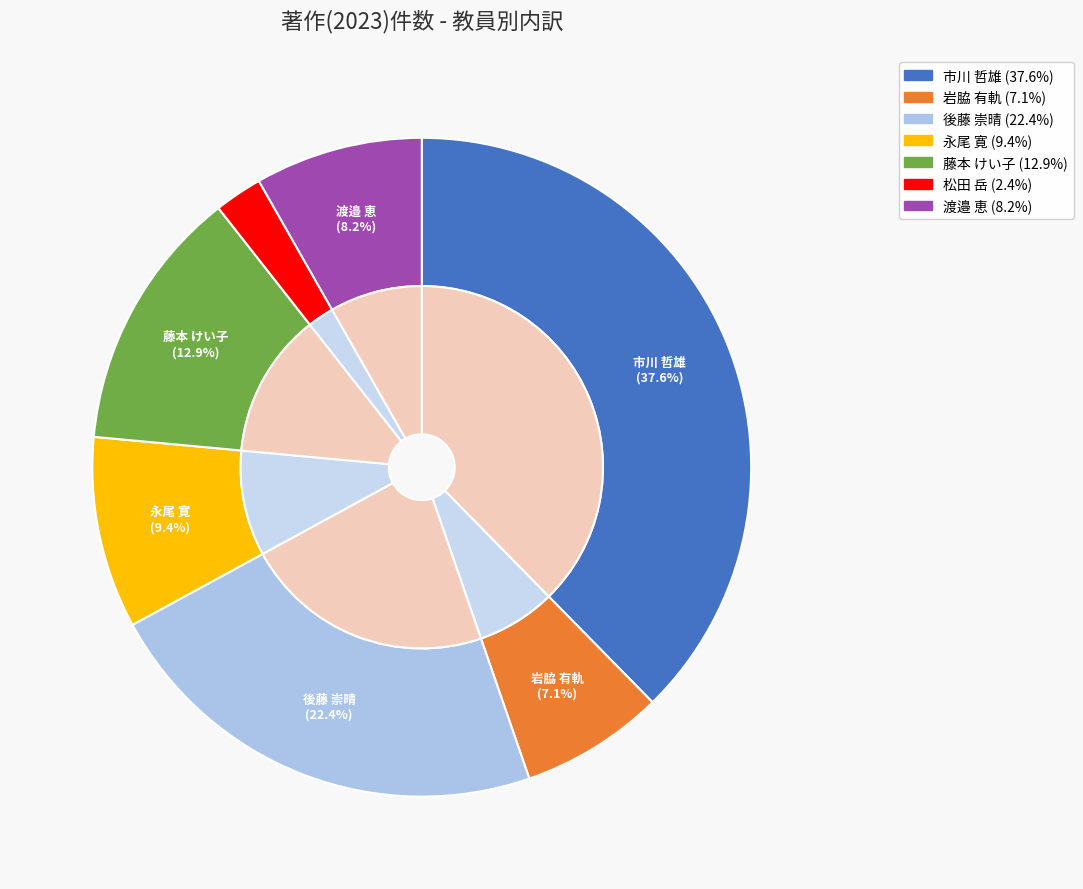

Which slice is the smallest?

松田 岳